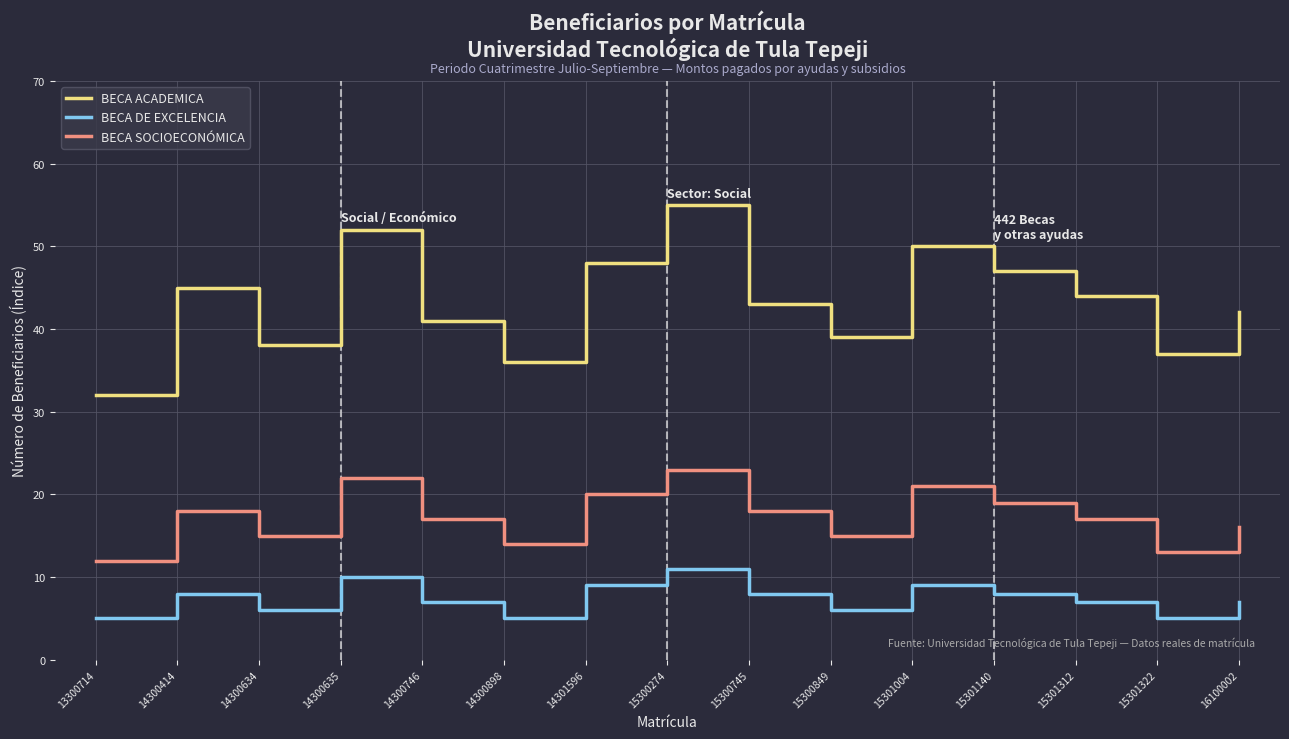

Is it true that BECA DE EXCELENCIA equals 7 at 16100002?

True